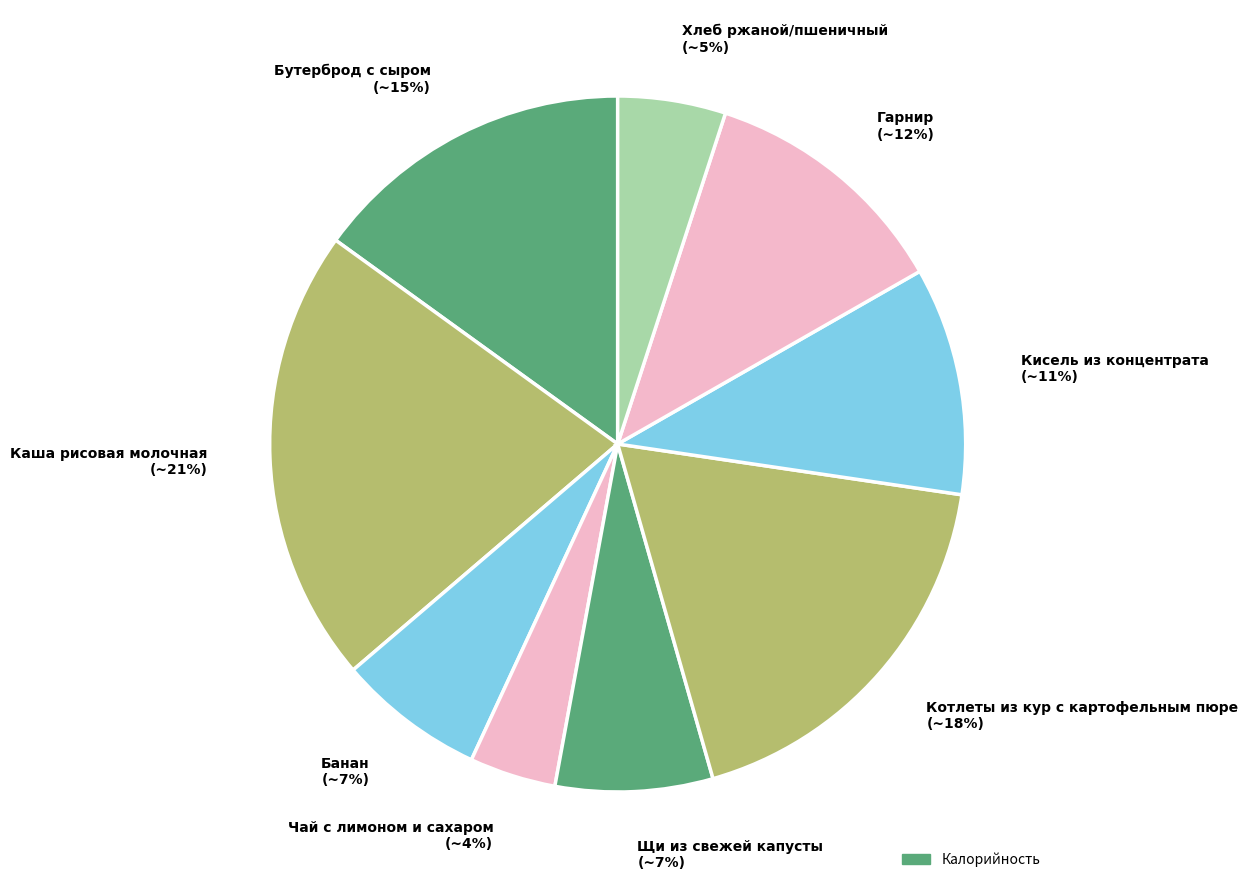

The Чай с лимоном и сахаром slice represents 4% of the pie. True or false?

True